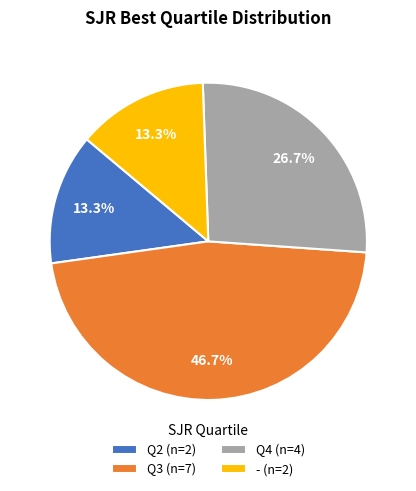

Is the sum of Q2 (n=2) and Q4 (n=4) greater than half?

No